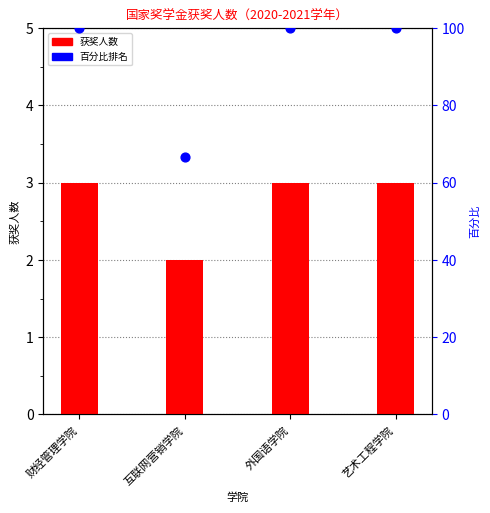

What is the total value across all series at 互联网营销学院?

68.7